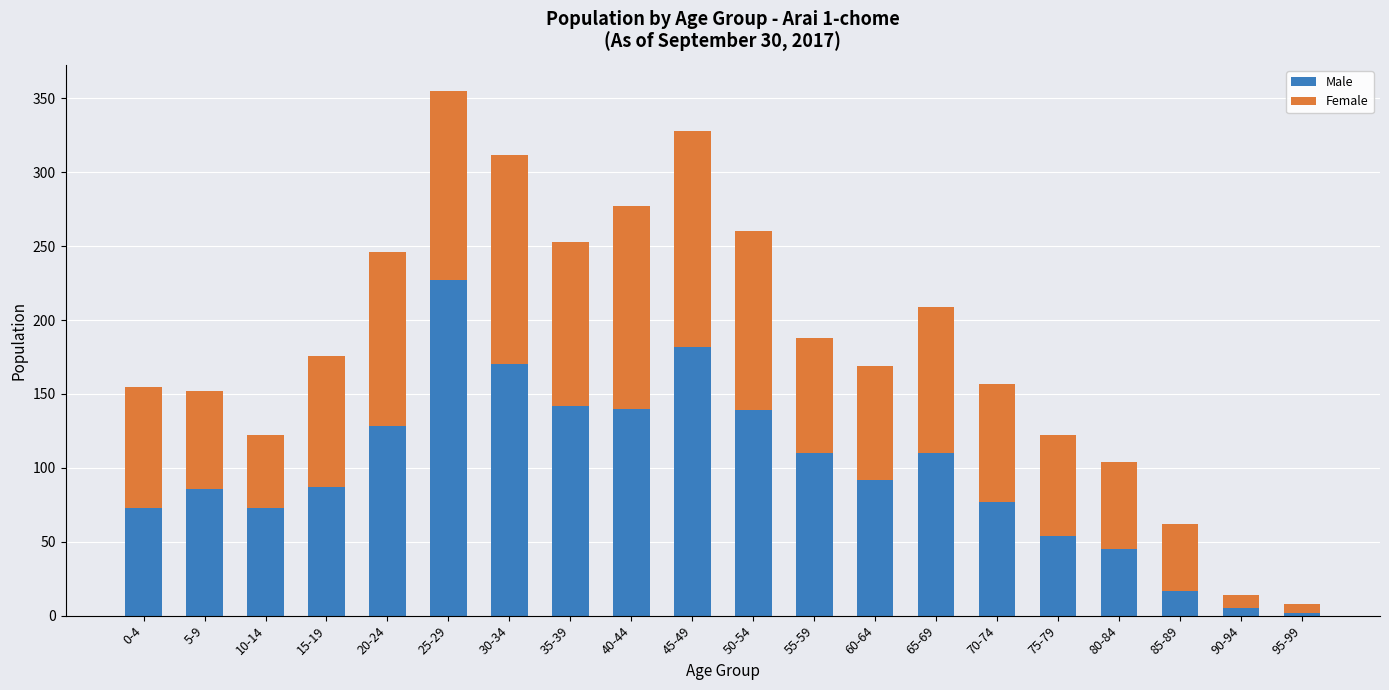

At which category is the sum across all series the highest?

25-29